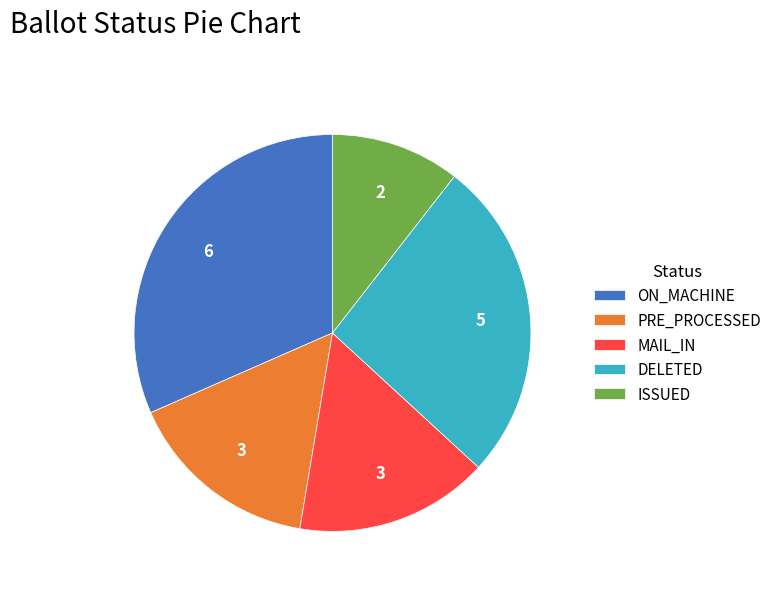

Combined, do MAIL_IN and PRE_PROCESSED account for over 50%?

No